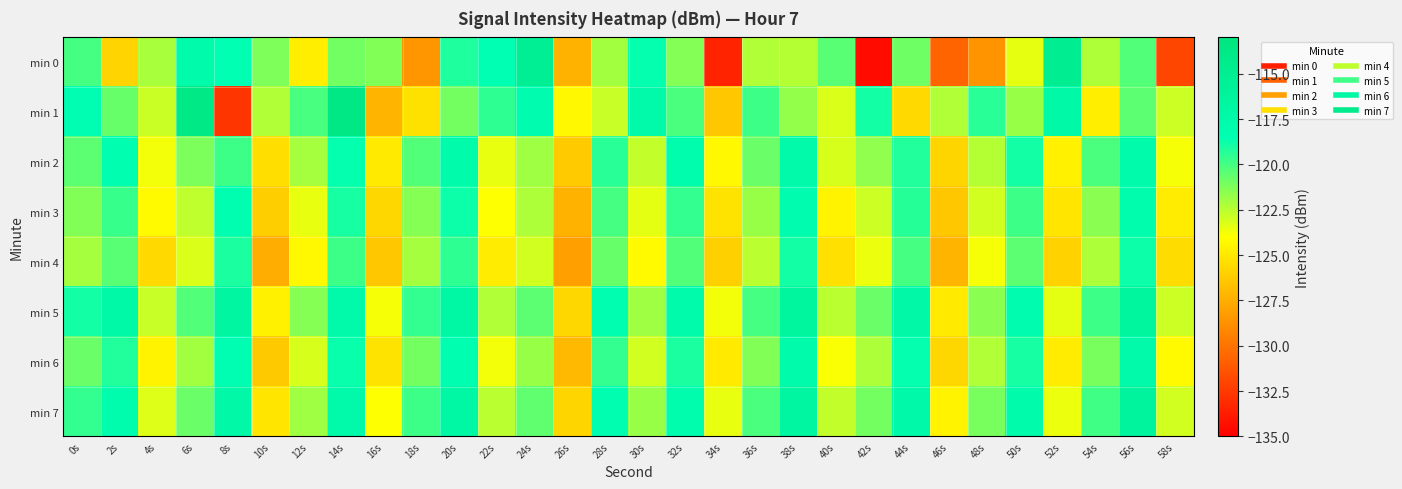

Which series has the largest range (max minus min)?

min 0